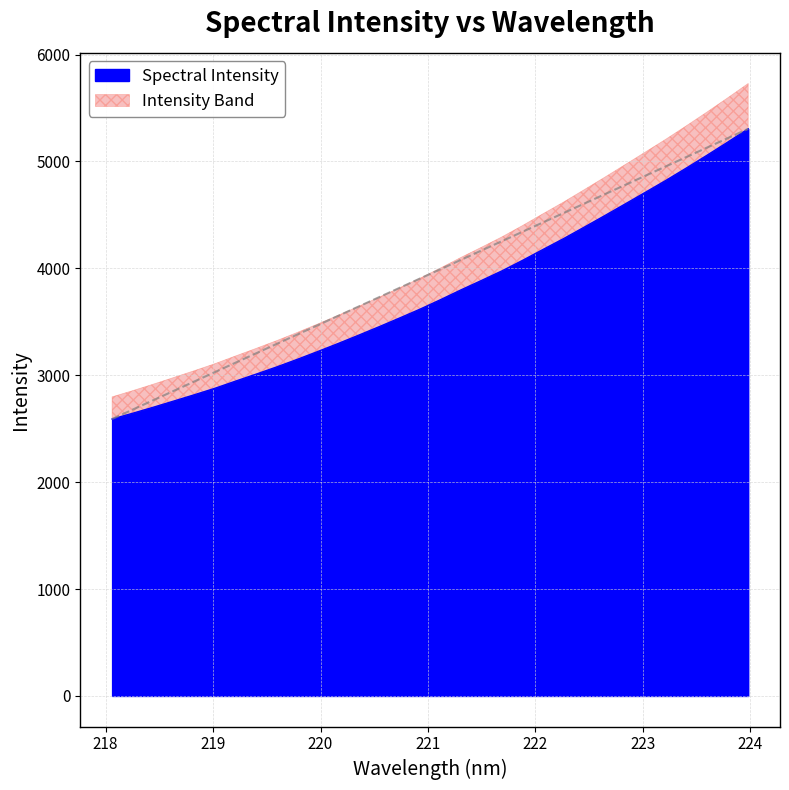

At which category does the chart reach its minimum across all series?

218.0596